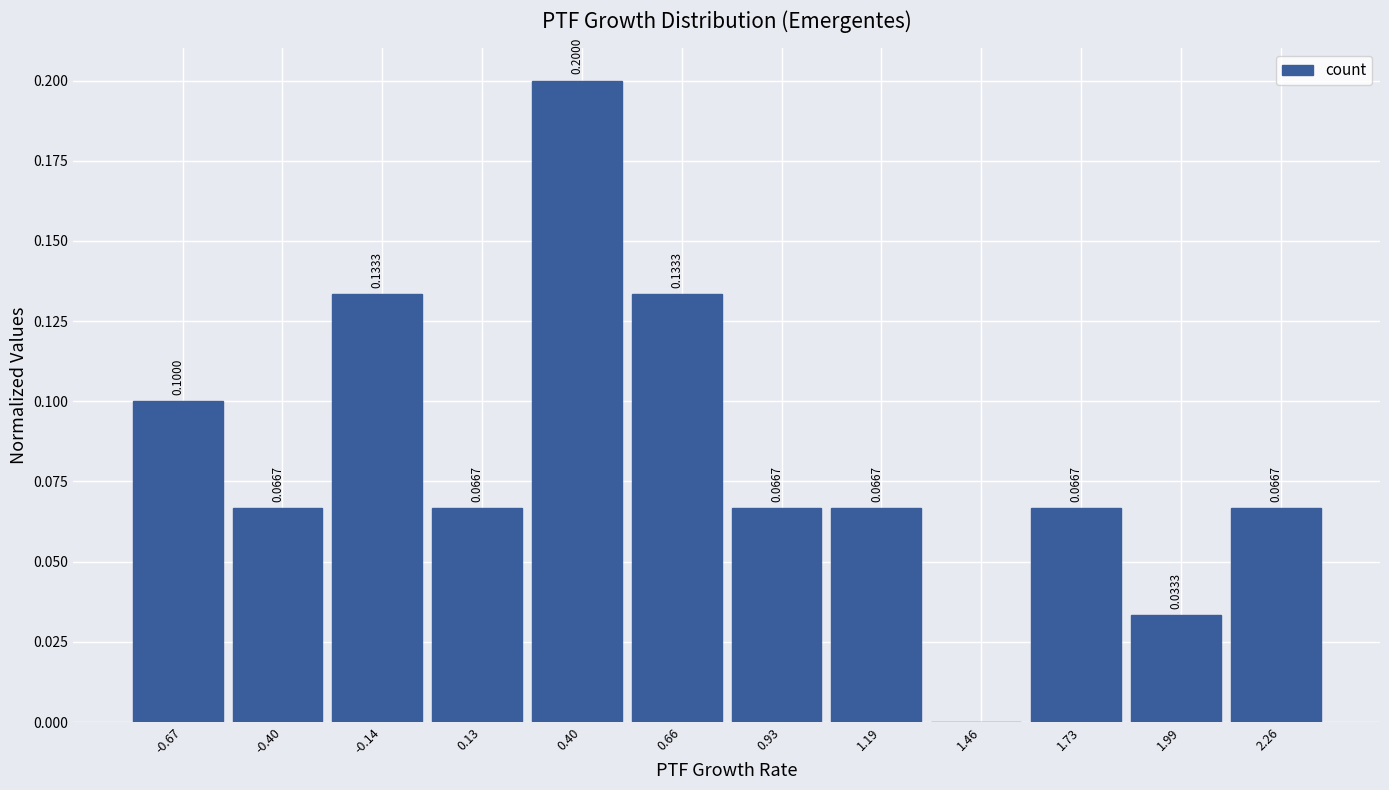

What is the sum of all values?

1.0